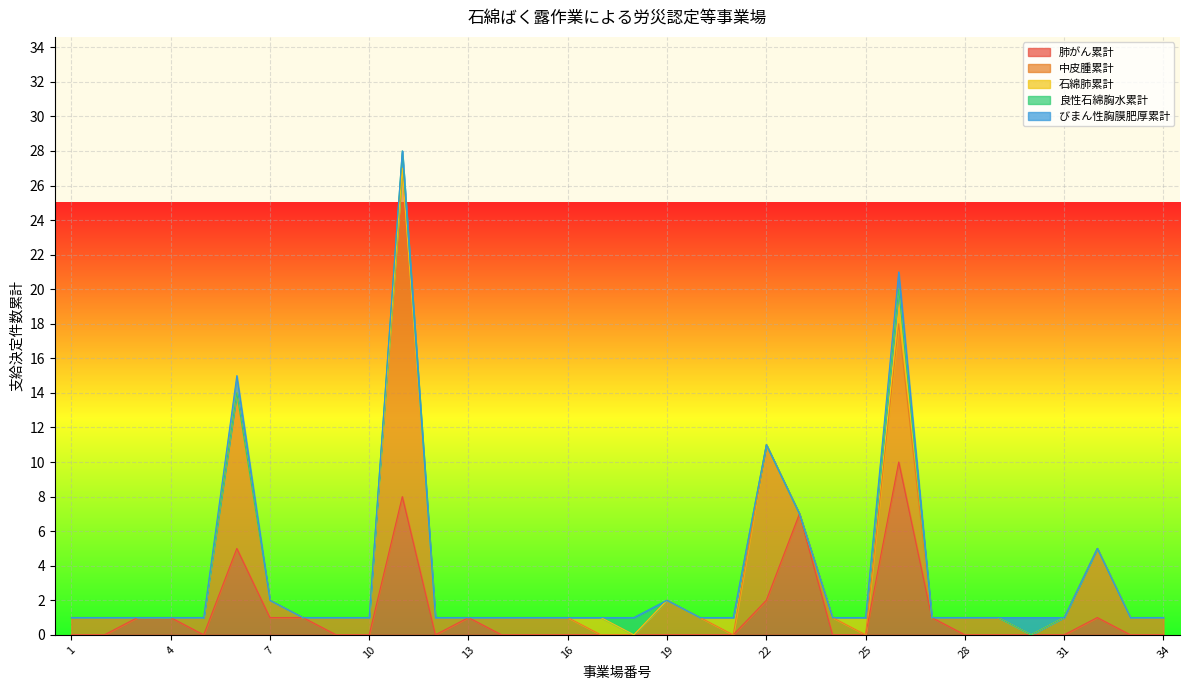

How many lines are shown in the chart?

5